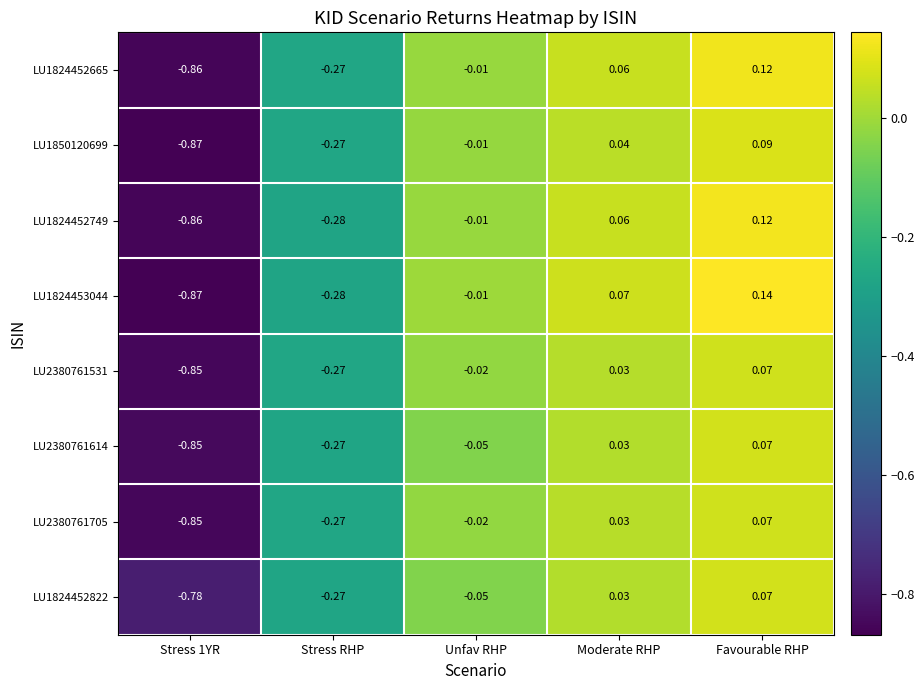

How many data points does each series have?

5